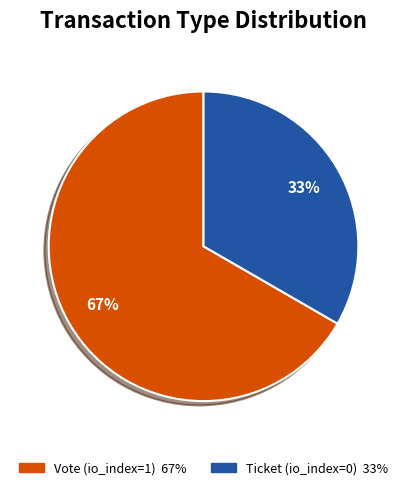

Is it true that Ticket (io_index=0) is 10% of the pie?

False